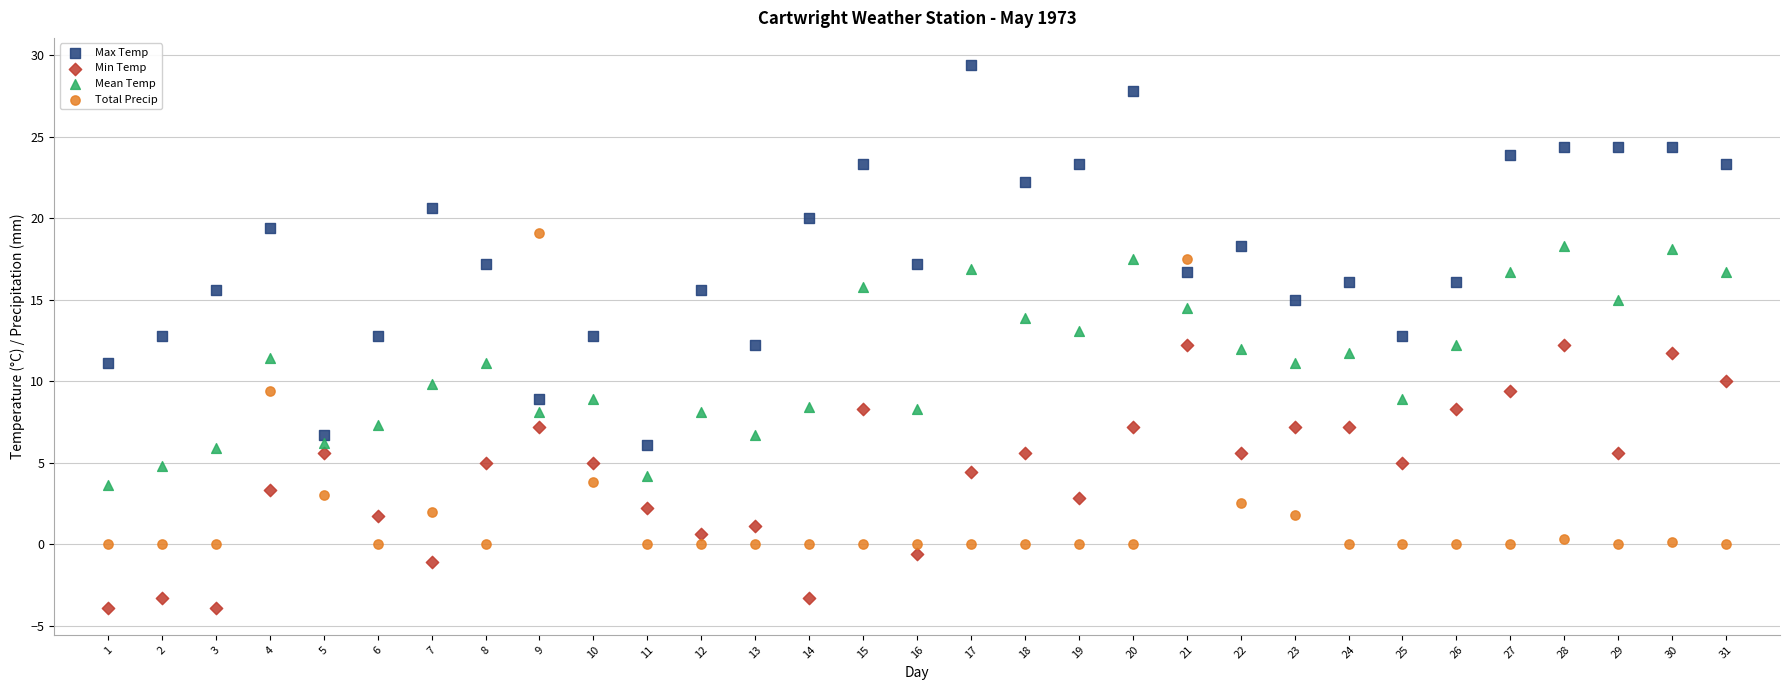

Which series reaches the maximum Y coordinate?

Max Temp